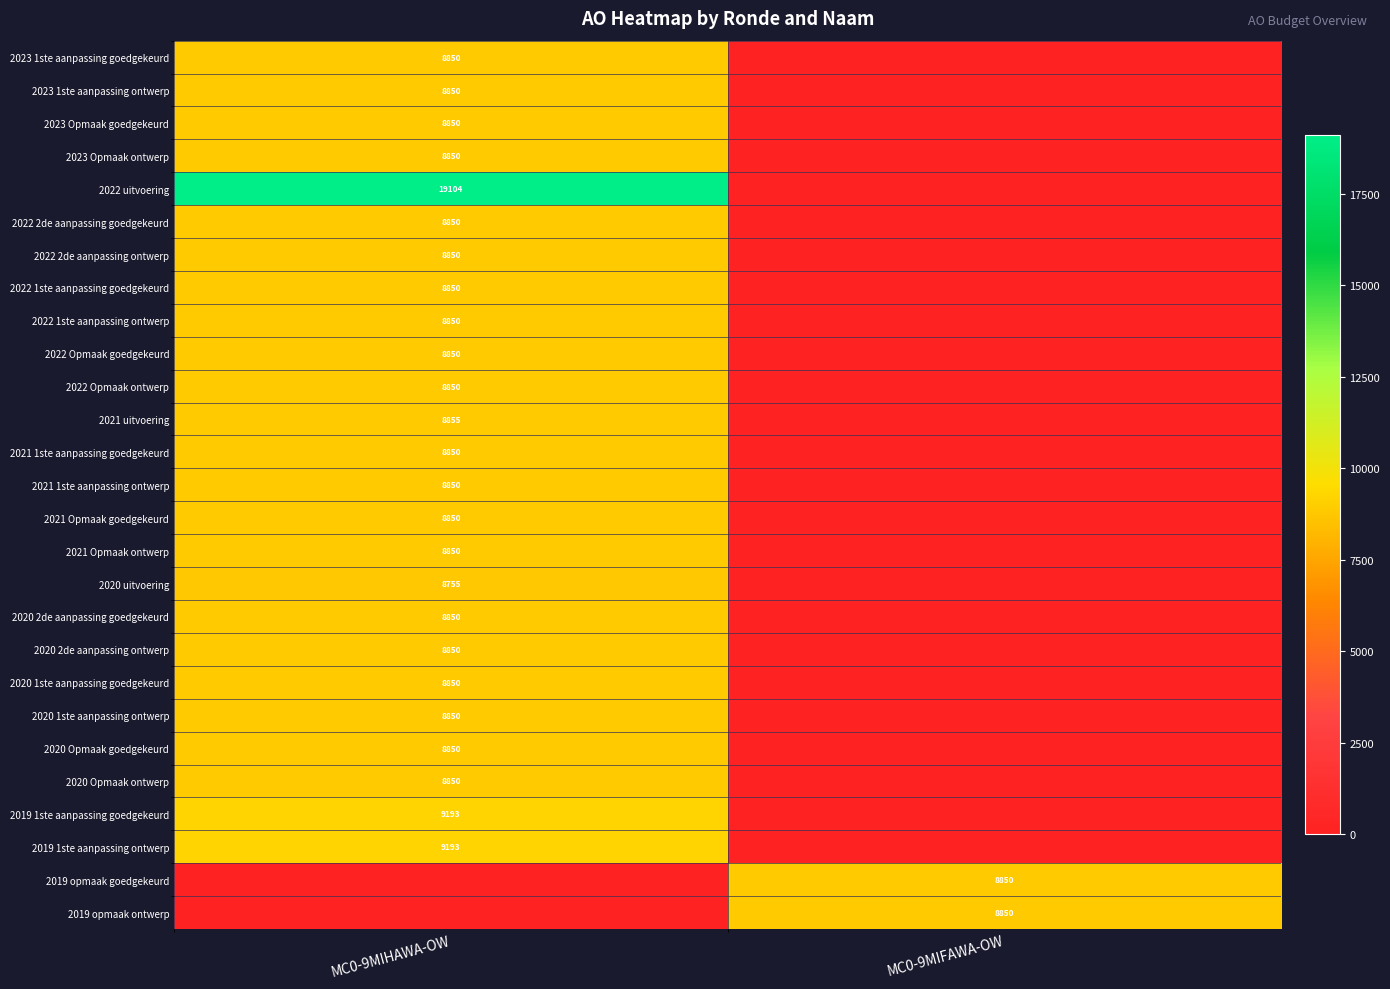

The 2022 1ste aanpassing goedgekeurd series shows 8850 at MC0-9MIHAWA-OW. True or false?

True